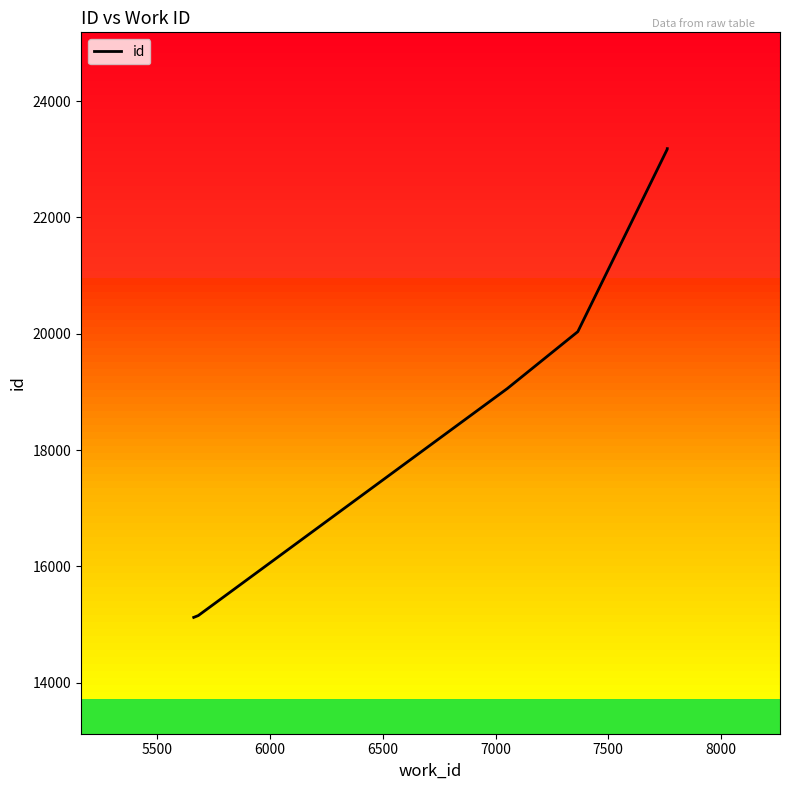

Count the number of categories in the chart.

10